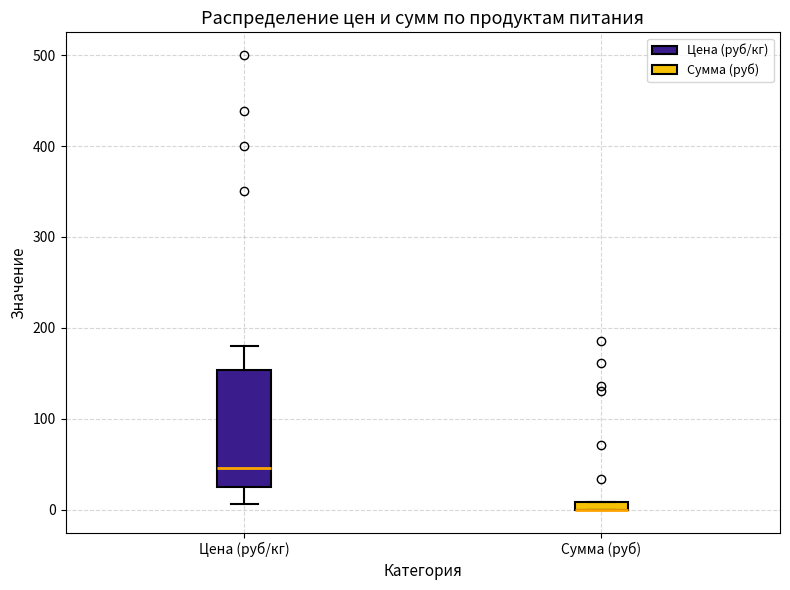

Where is the lower edge of the box for Цена (руб/кг) on the y-axis? The values are not printed on the chart, so give them approximately, as read against the axis.

20